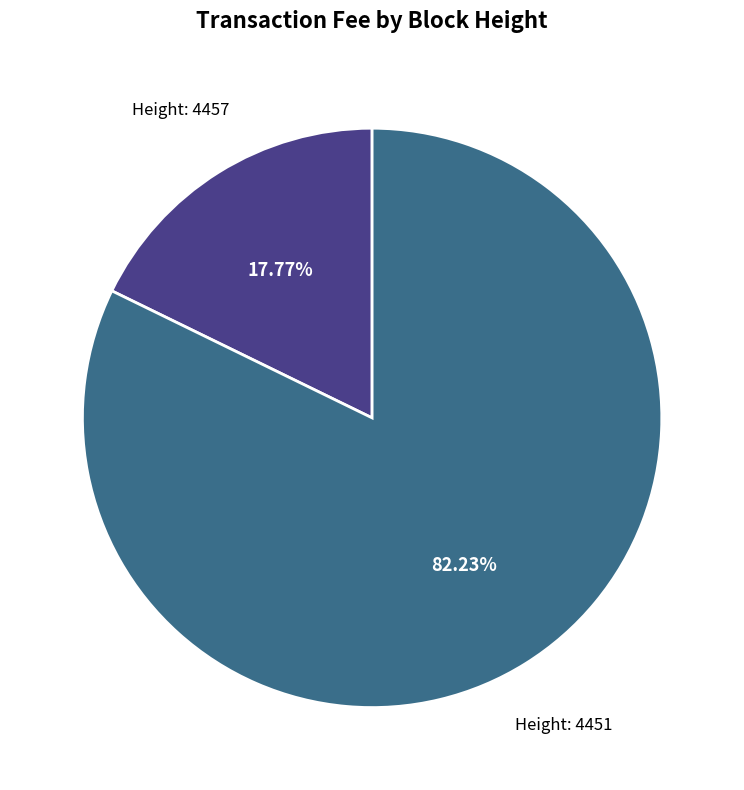

Is there any slice that represents more than half of the pie?

Yes